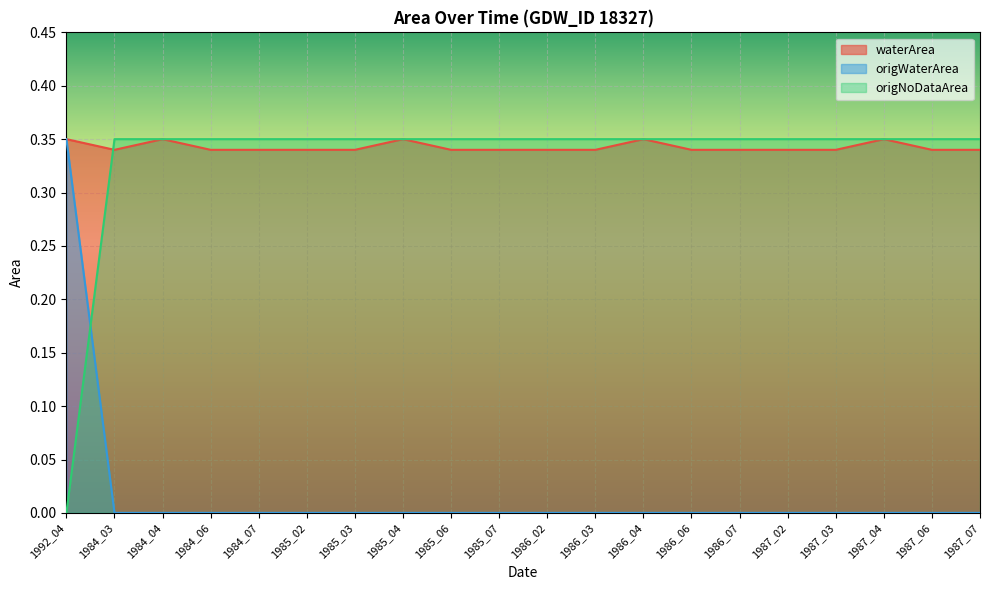

How many lines are shown in the chart?

3